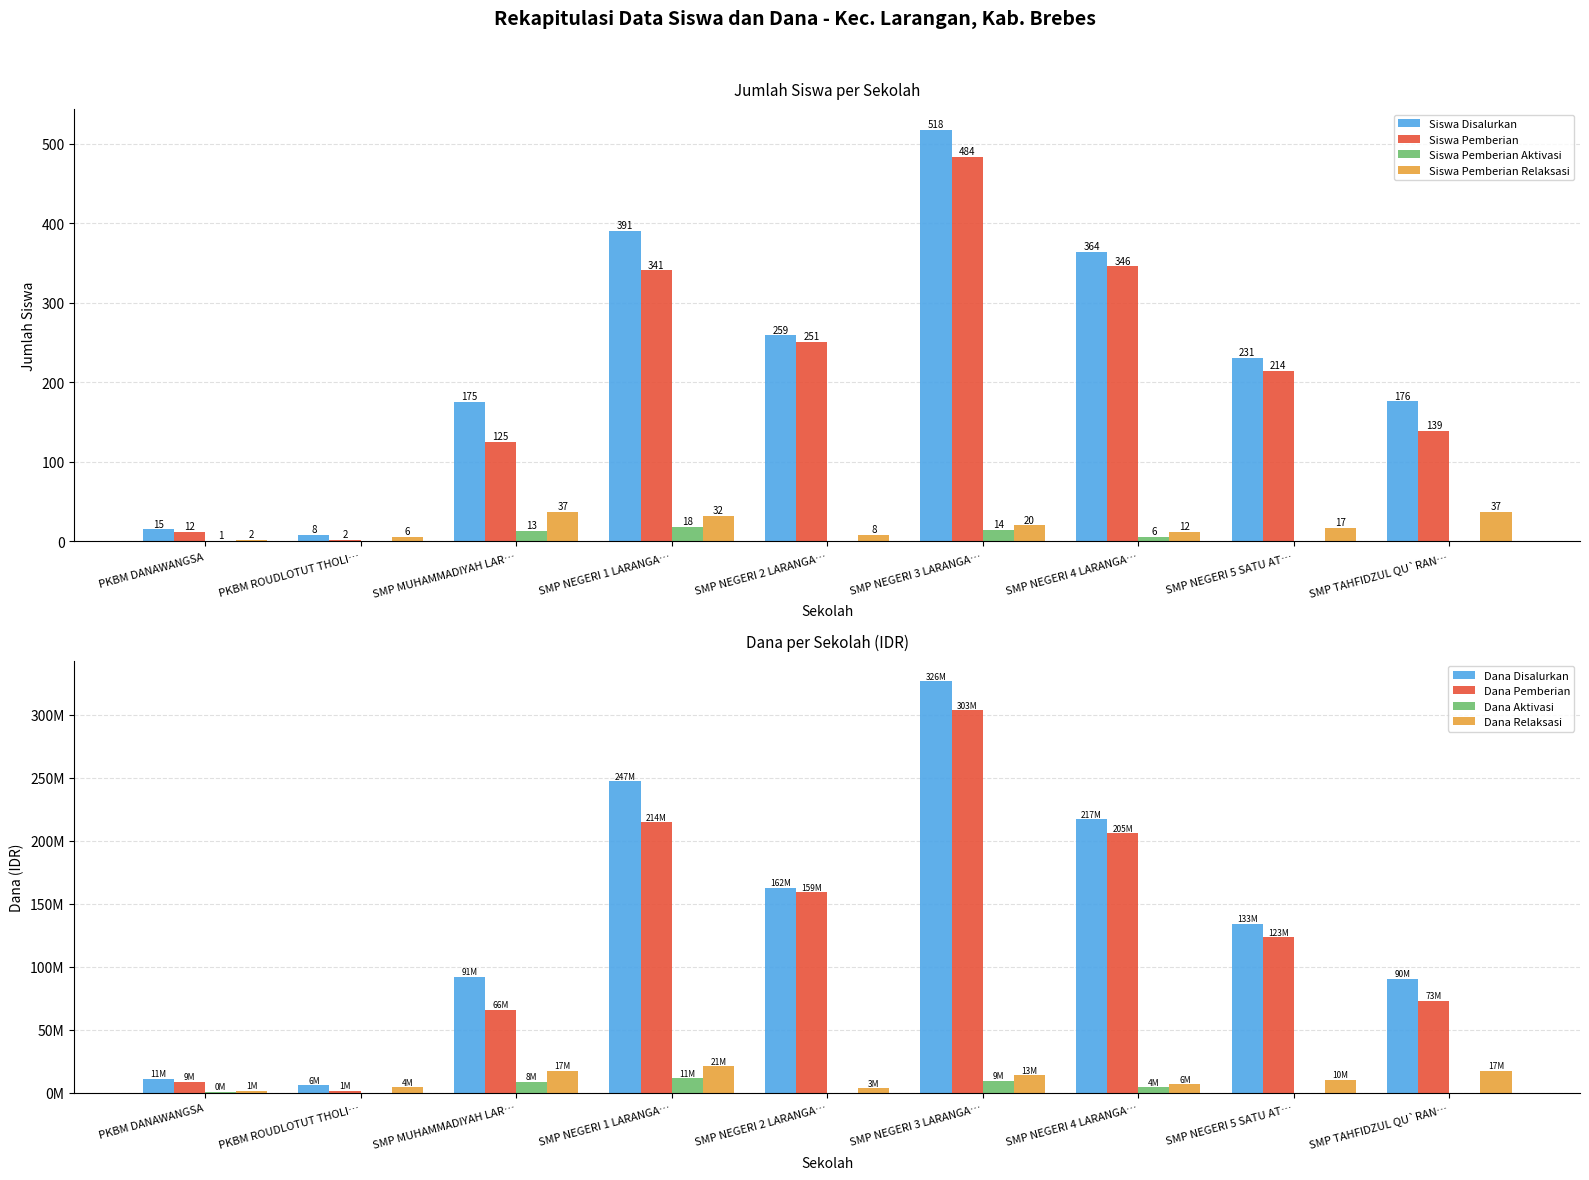

At which label is Siswa Pemberian Relaksasi closest to 19?

SMP NEGERI 3 LARANGA…